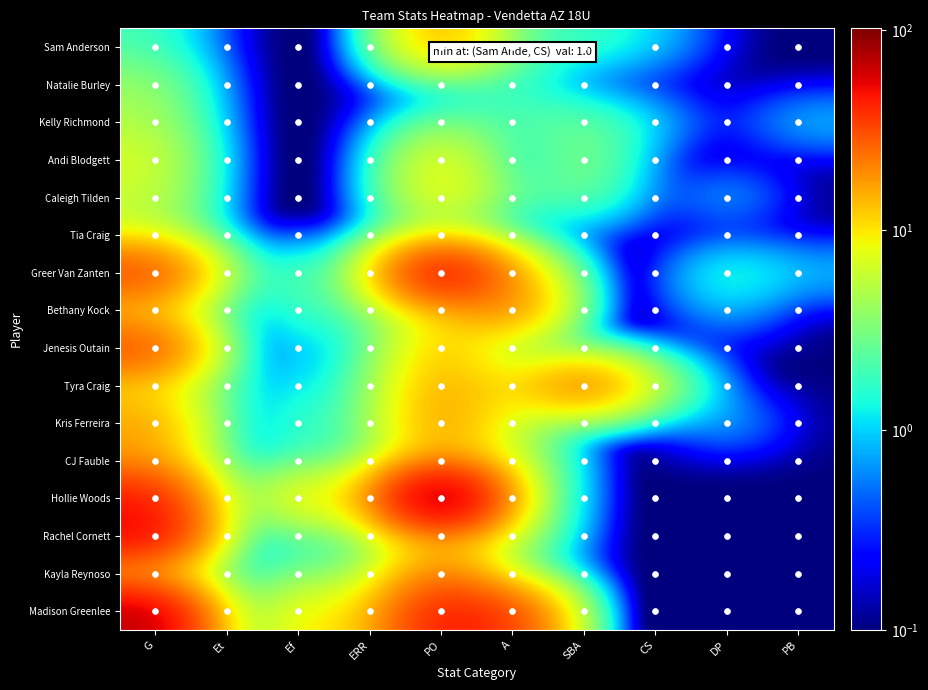

Where does the Kayla Reynoso series first go above 2?

G